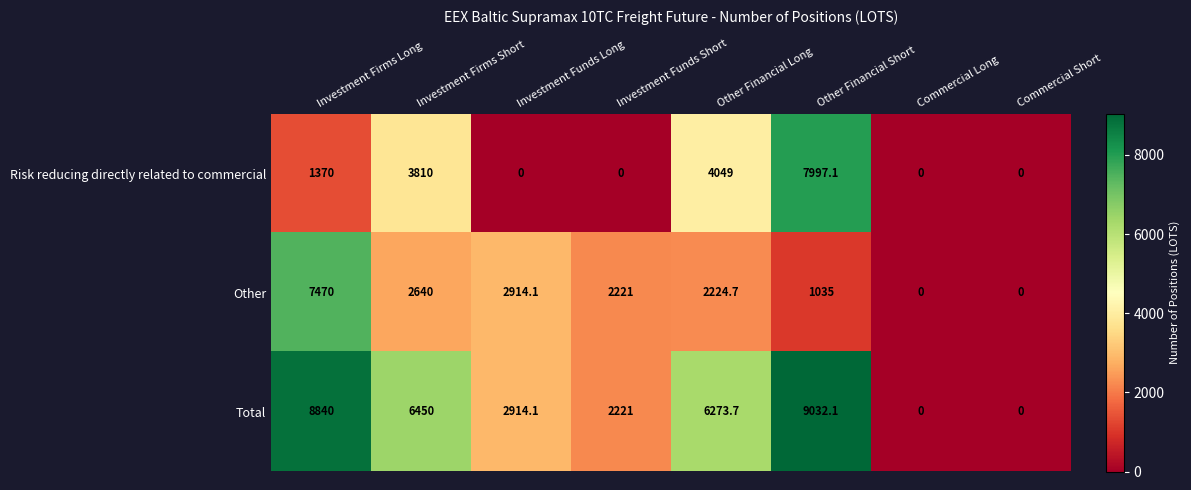

True or false: Total has a value of 6273.7 at Other Financial Long.

True